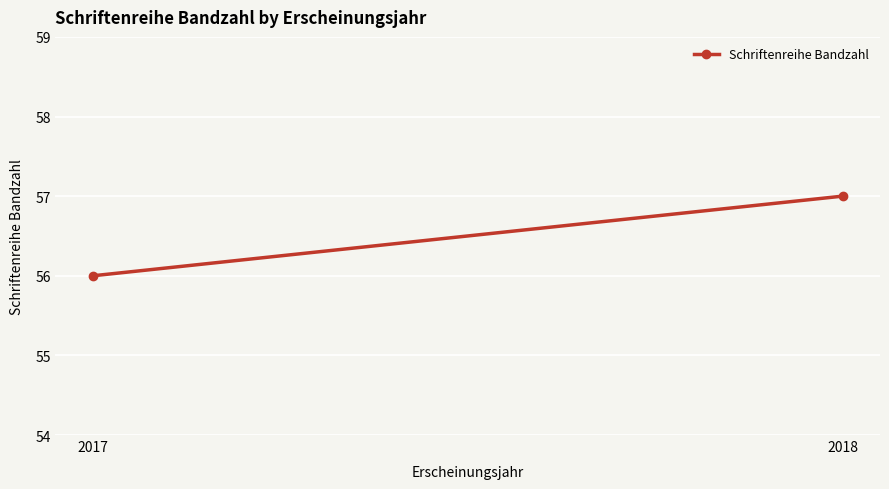

The chart shows a value of 57 at 2018. True or false?

True